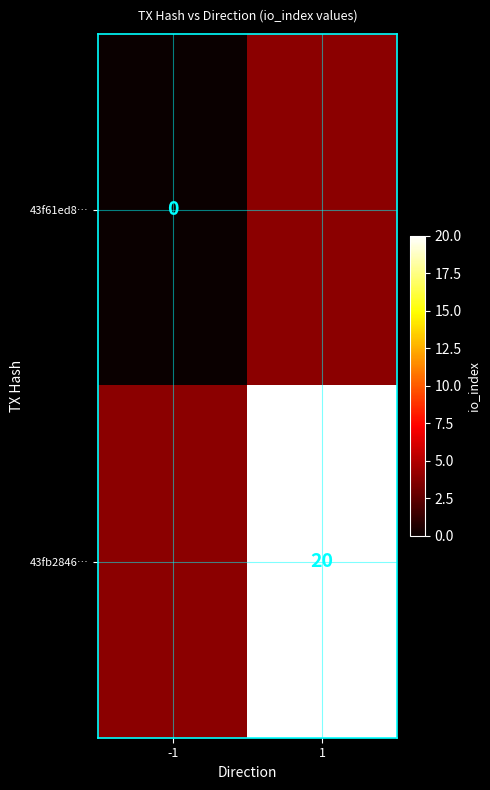

Which has a higher value, -1 or 1?

1